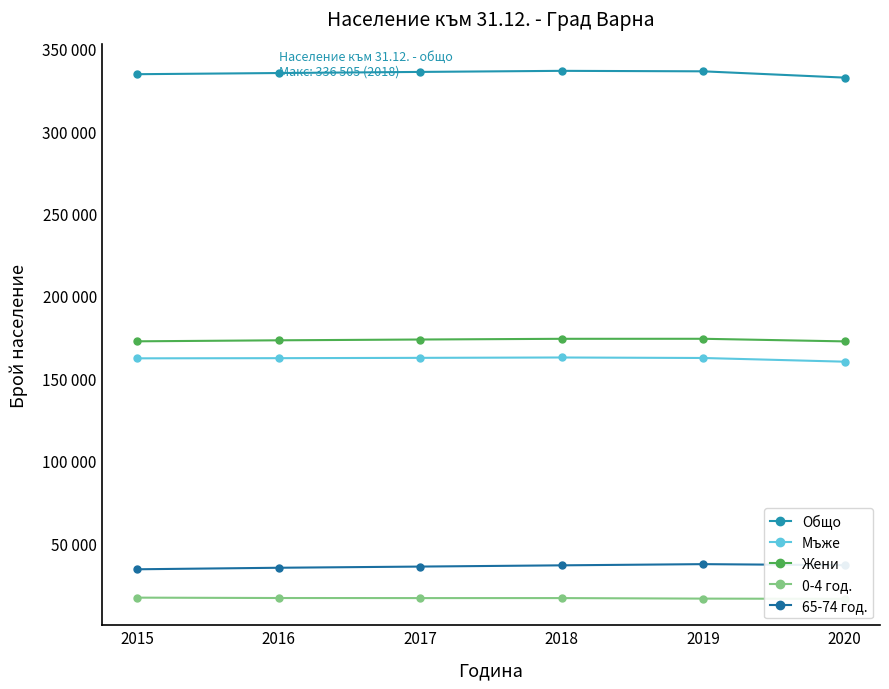

At which label does Мъже reach its minimum?

2020